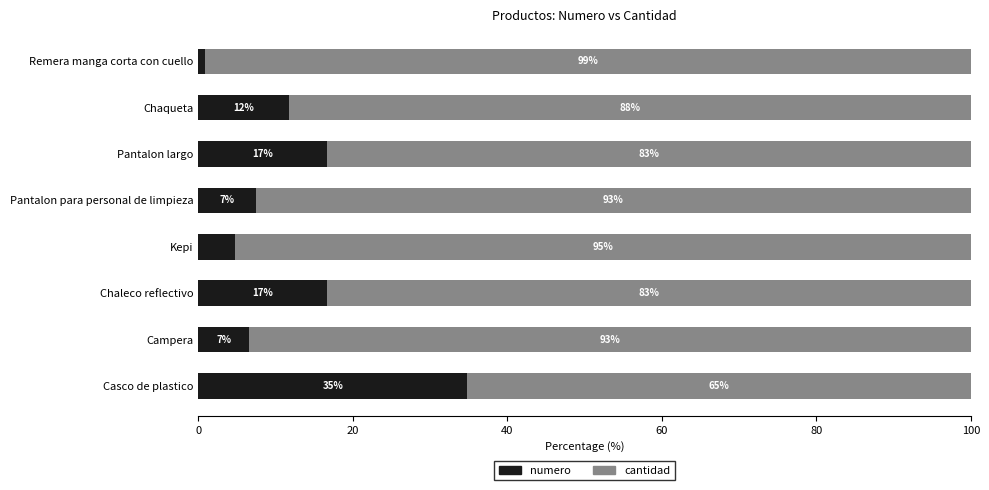

What is the total value across all series at Campera?

100.0